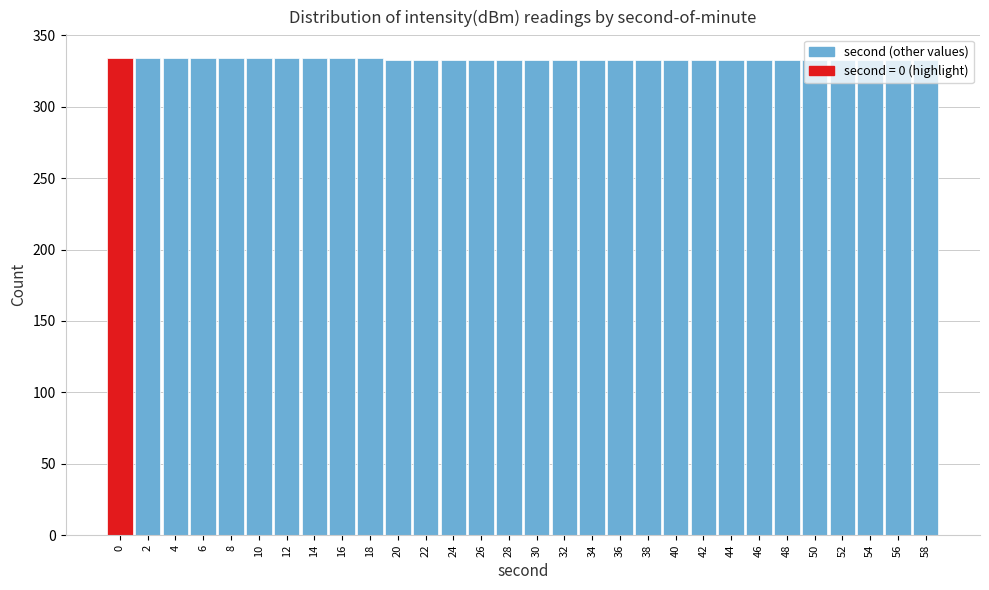

Reading left to right, list every bar in this chart as the range it spans on the x-axis followed by its height. The values are not printed on the chart, so give them approximately, as read against the axis.

-1 to 1: 335
1 to 3: 335
3 to 5: 335
5 to 7: 335
7 to 9: 335
9 to 11: 335
11 to 13: 335
13 to 15: 335
15 to 17: 335
17 to 19: 335
19 to 21: 335
21 to 23: 335
23 to 25: 335
25 to 27: 335
27 to 29: 335
29 to 31: 335
31 to 33: 335
33 to 35: 335
35 to 37: 335
37 to 39: 335
39 to 41: 335
41 to 43: 335
43 to 45: 335
45 to 47: 335
47 to 49: 335
49 to 51: 335
51 to 53: 335
53 to 55: 335
55 to 57: 335
57 to 59: 335